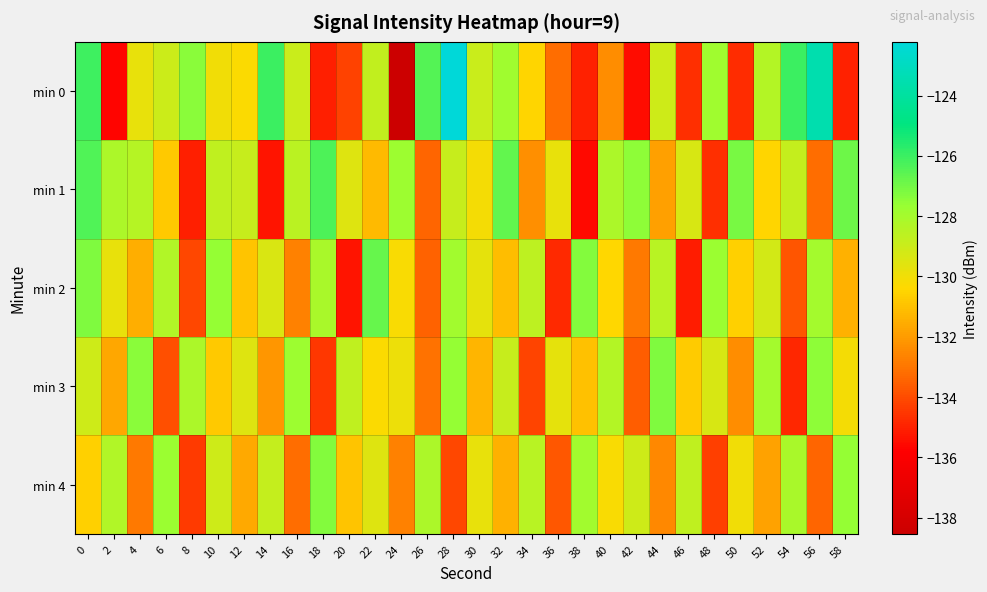

What is the maximum value shown in the chart?

-122.2